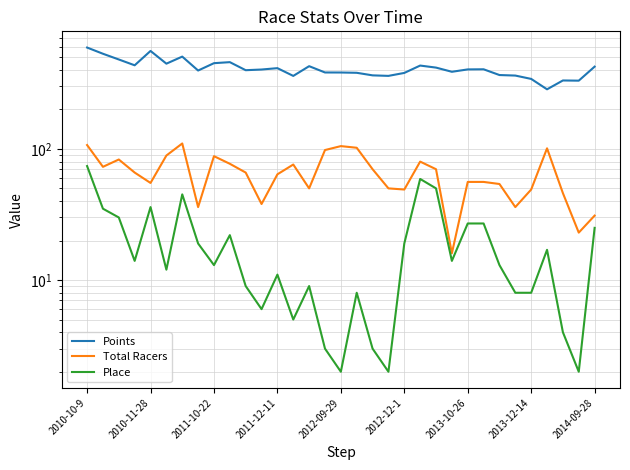

Which series has the largest total across all categories?

Points